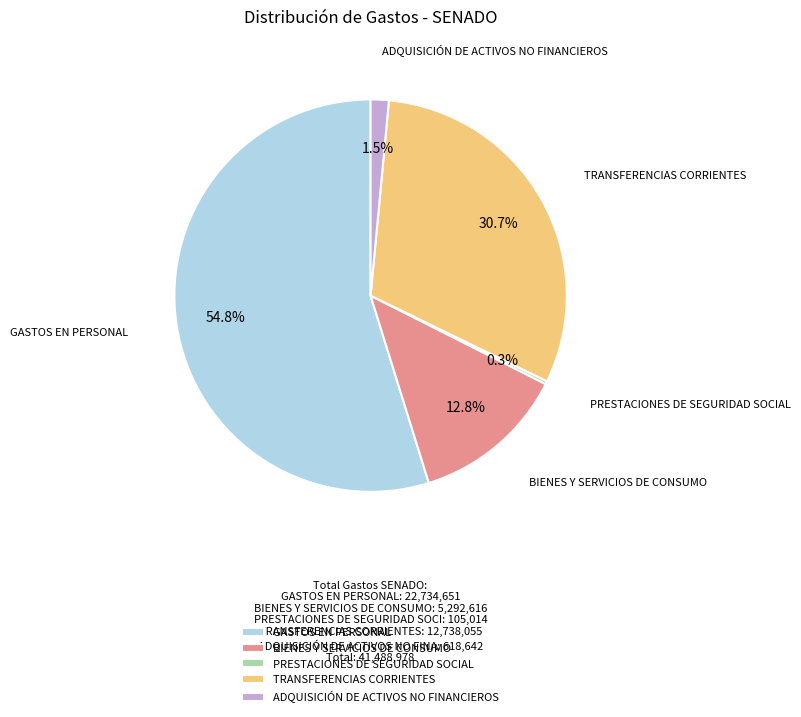

Combined, do BIENES Y SERVICIOS DE CONSUMO and TRANSFERENCIAS CORRIENTES account for over 50%?

No